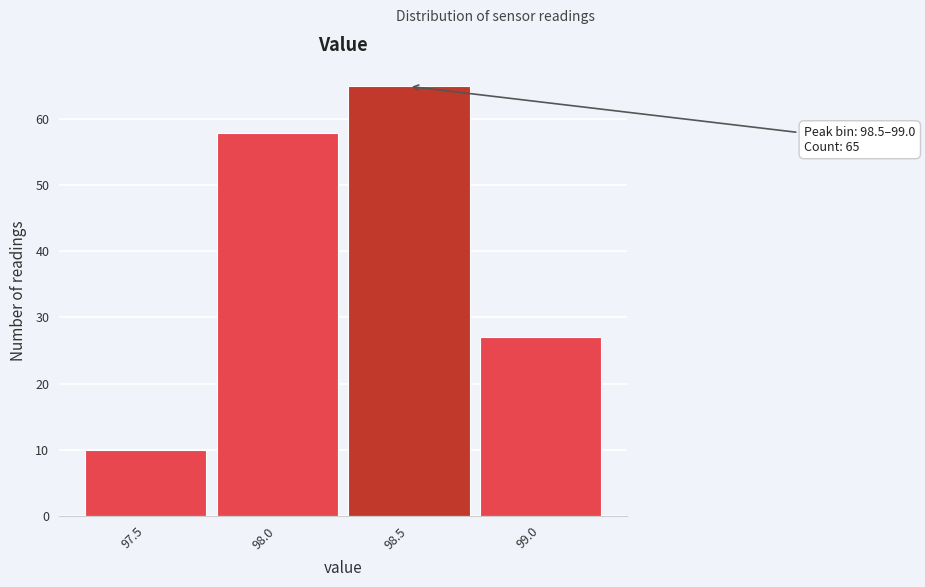

Reading left to right, extract all data points from this chart.

97.5=10	98.0=58	98.5=65	99.0=27